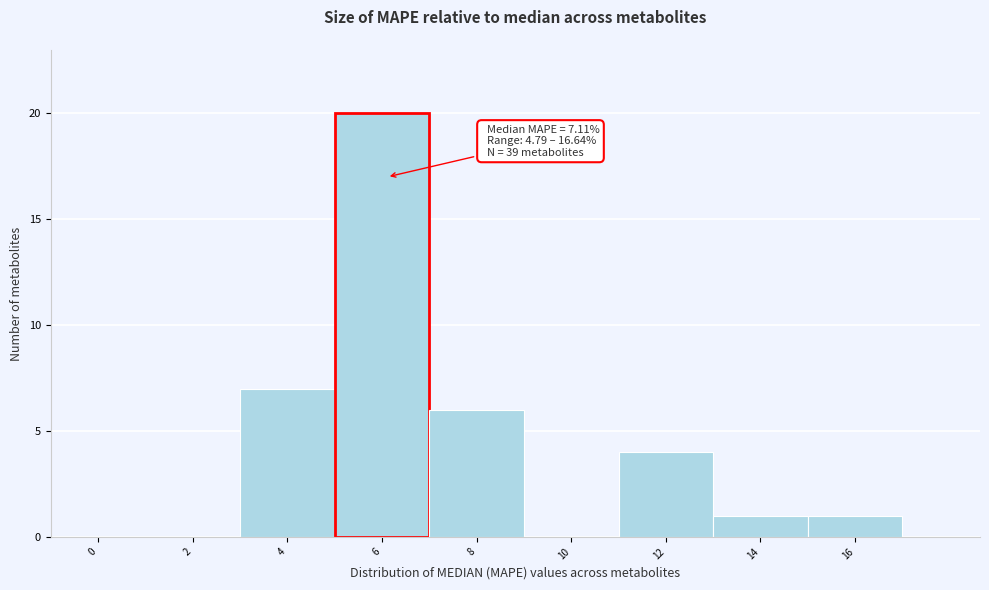

Reading left to right, what are all the values shown in this chart?

0=0	2=0	4=7	6=20	8=6	10=0	12=4	14=1	16=1